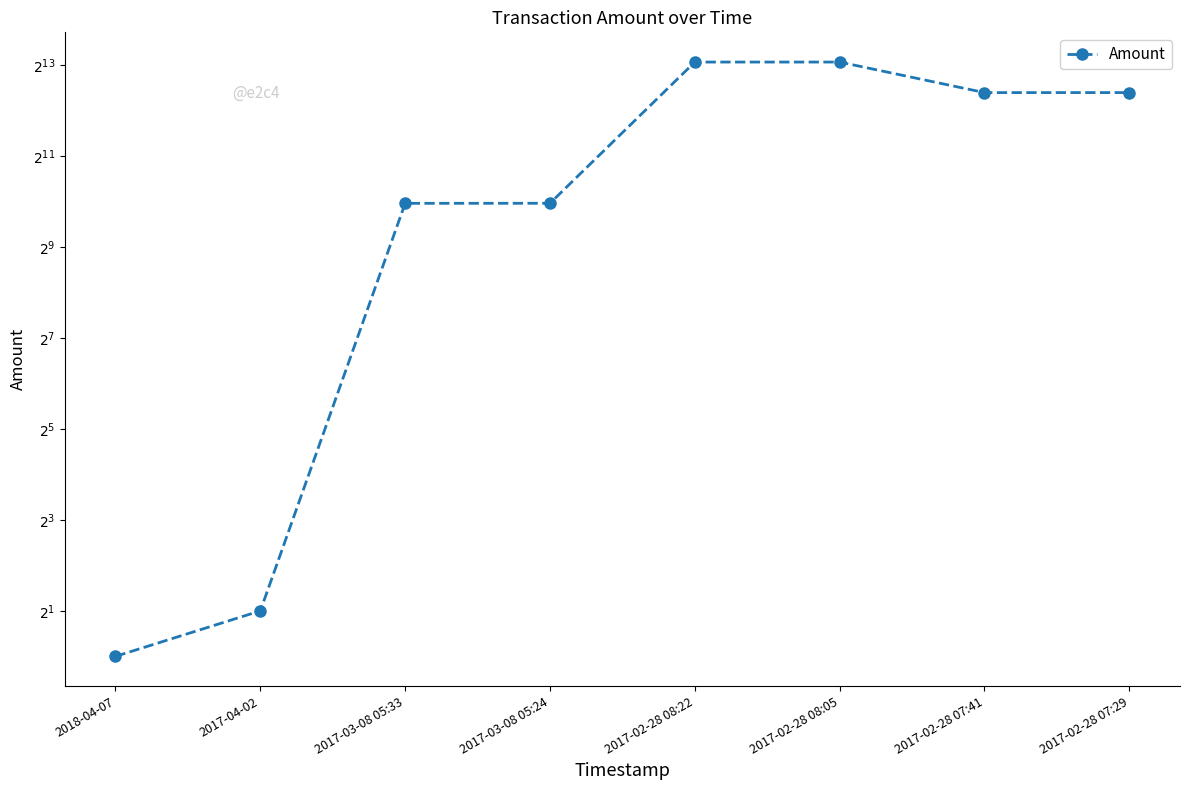

What is the label of the 6th point from the left?

2017-02-28 08:05